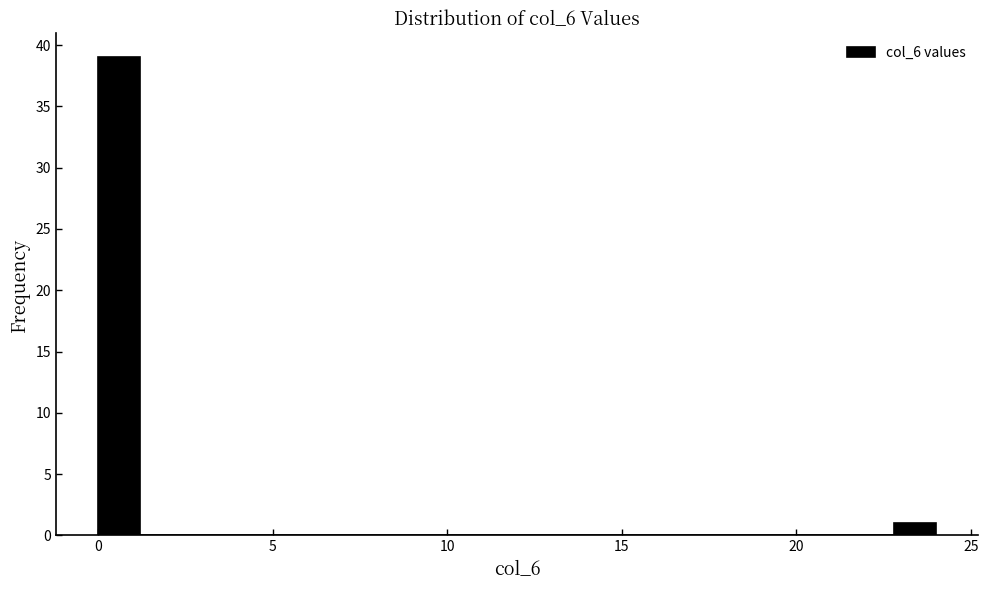

Around what value on the x-axis is the tallest bar? Give the approximate position of its centre, as read against the axis.

0.5